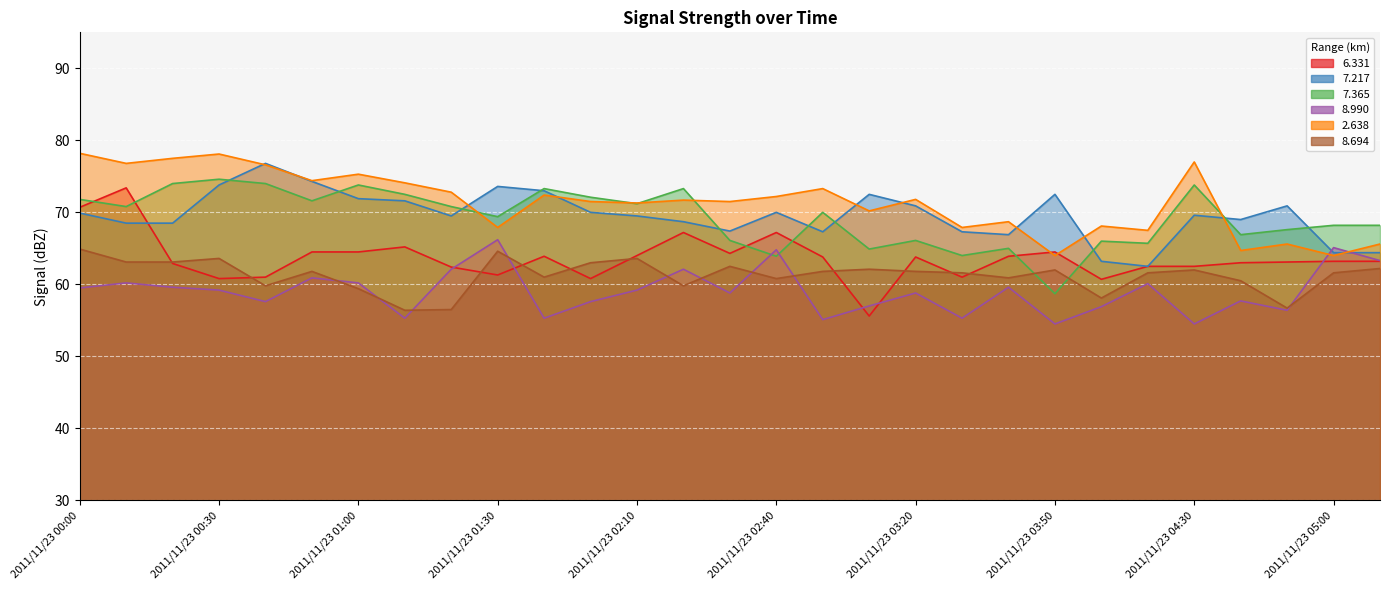

What is the lowest value of the   7.217 series?

62.5